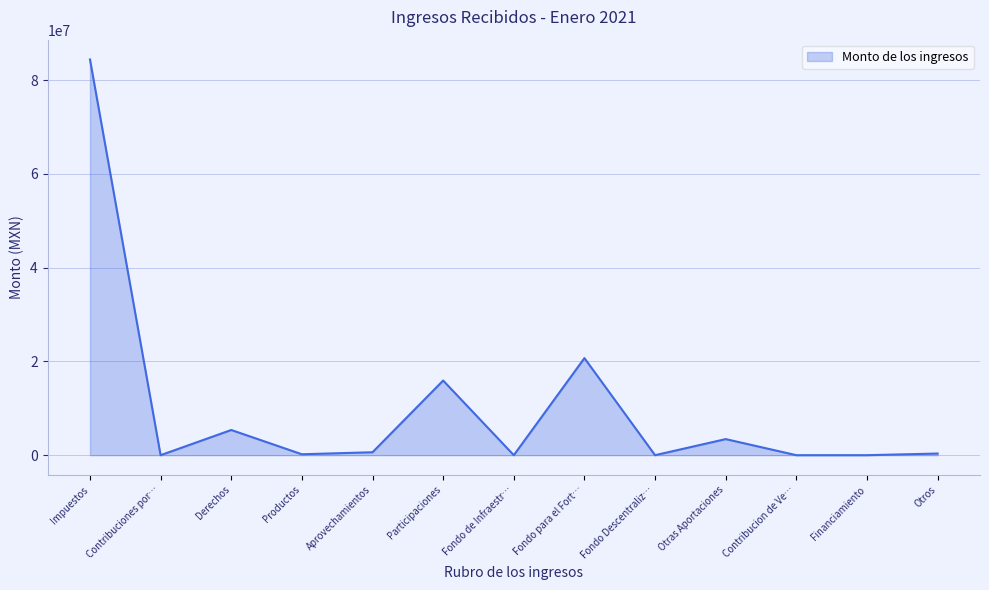

The value at Otras Aportaciones is 3430408.3. True or false?

True